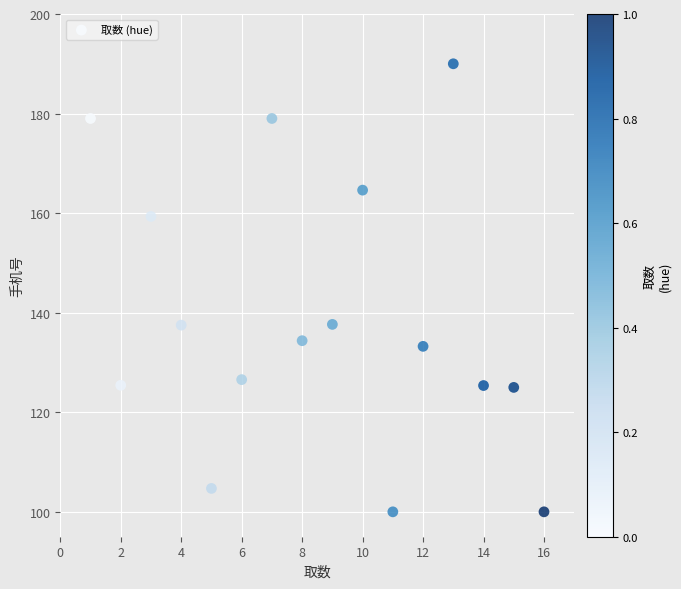

What is the range of Y values (max minus min)?

90.0